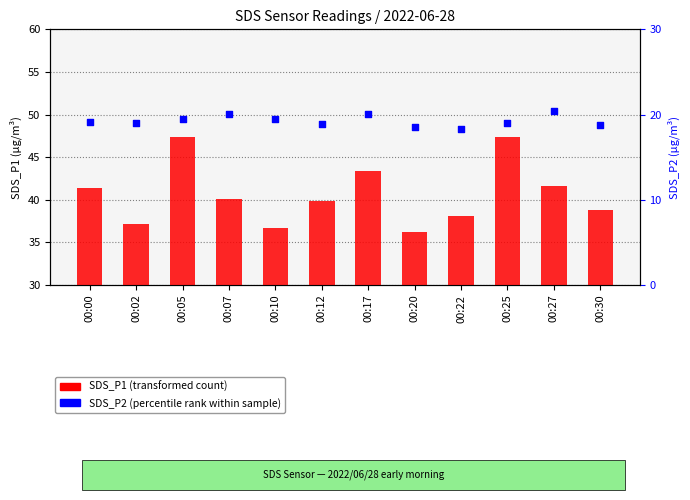

At which category is the sum across all series the highest?

00:05